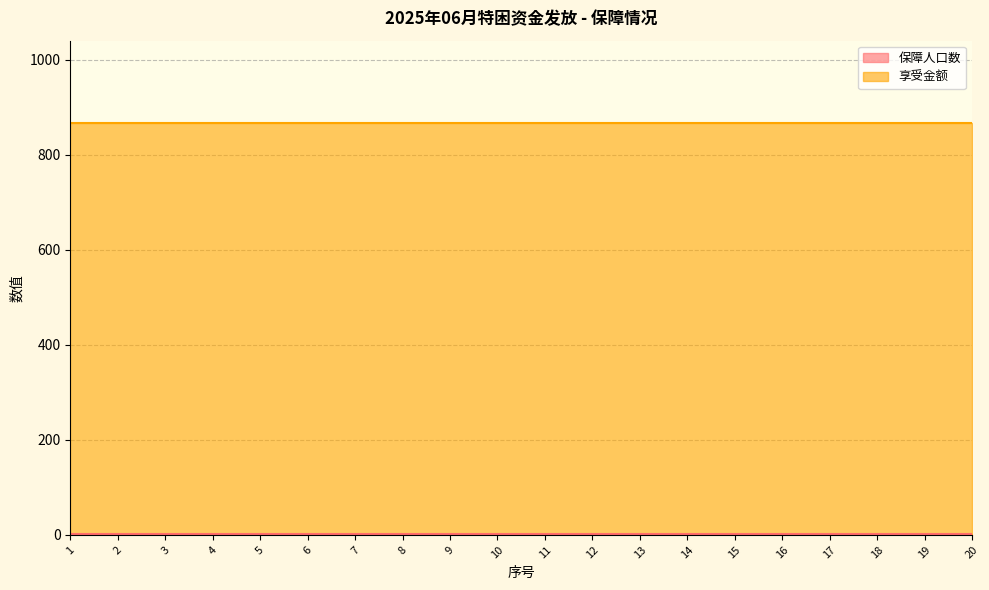

True or false: 享受金额 and 保障人口数 intersect in this chart.

False